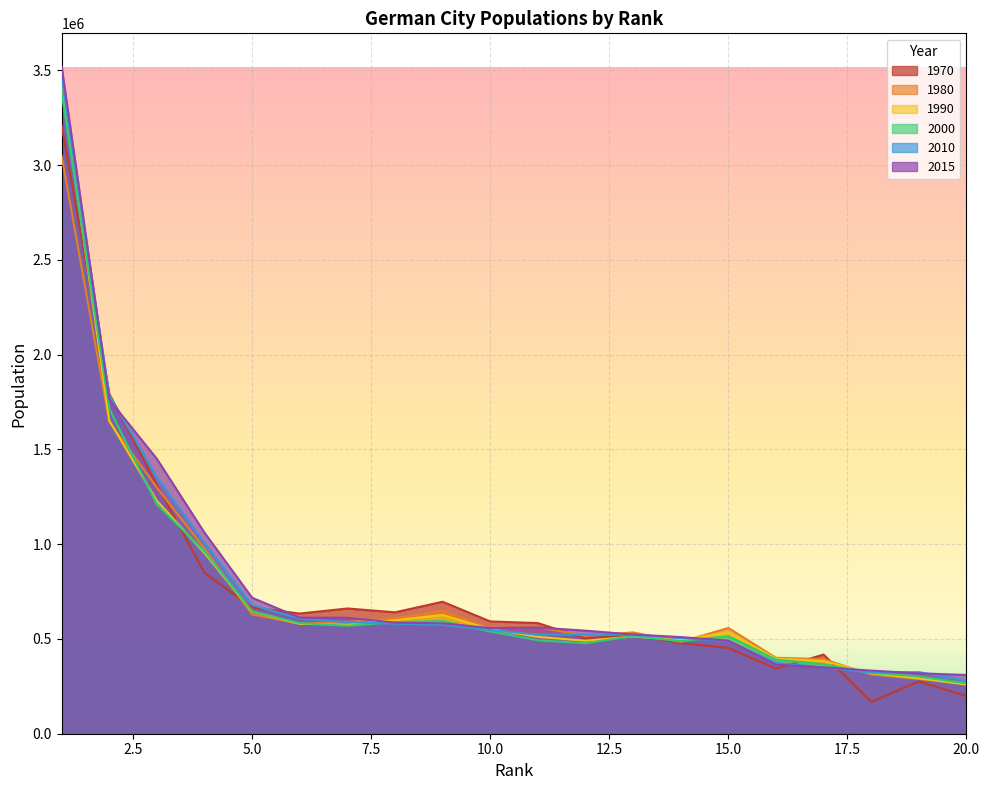

Between 11 and 1, which is larger?

1